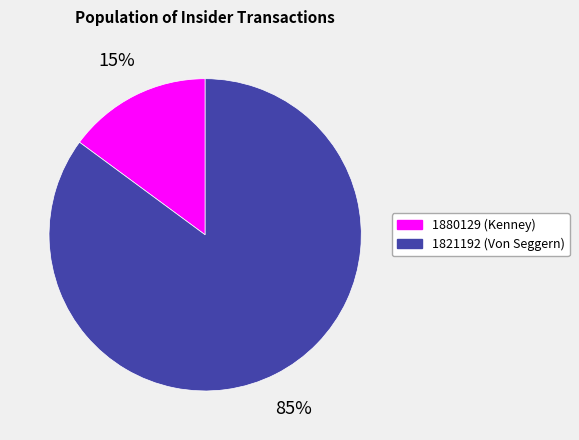

Which category has the smallest portion of the pie?

1880129